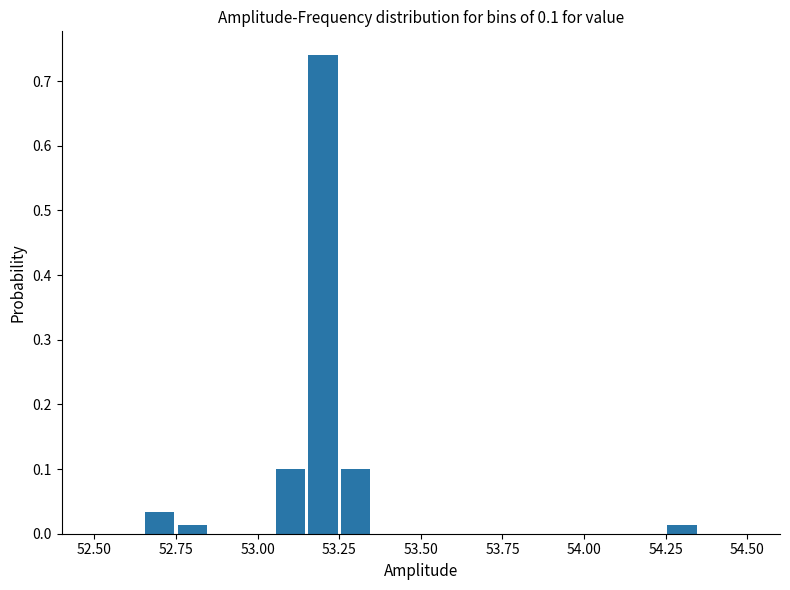

Read against the x-axis, roughly where is the centre of the tallest bar?

53.20